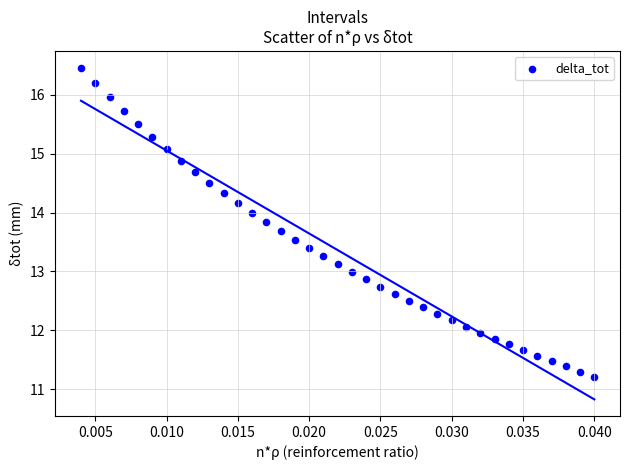

What is the range of Y values (max minus min)?

5.3